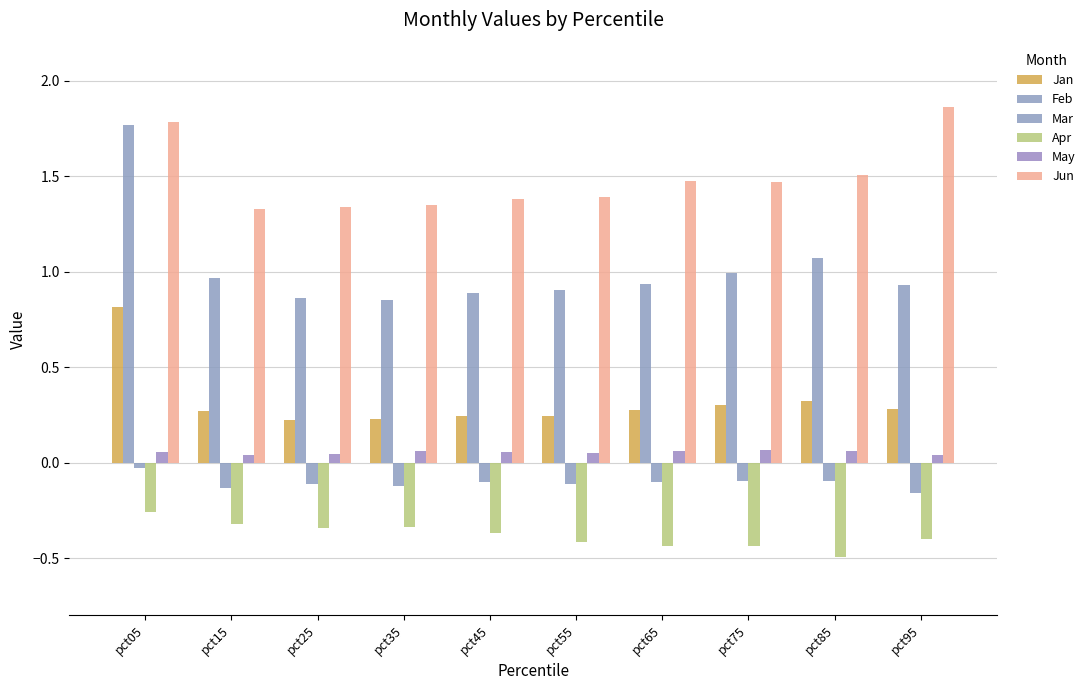

What is the difference between the second highest and second lowest values in the Jan series?

0.1